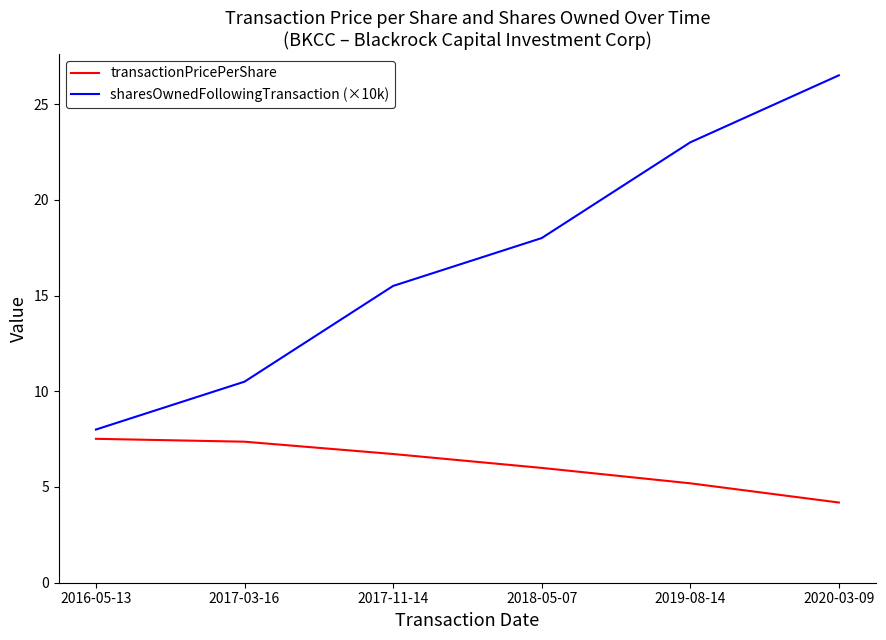

Reading left to right, list all the values displayed in this chart.

transactionPricePerShare: 7.5	7.4	6.7	6.0	5.2	4.2
sharesOwnedFollowingTransaction (×10k): 8.0	10.5	15.5	18.0	23.0	26.5